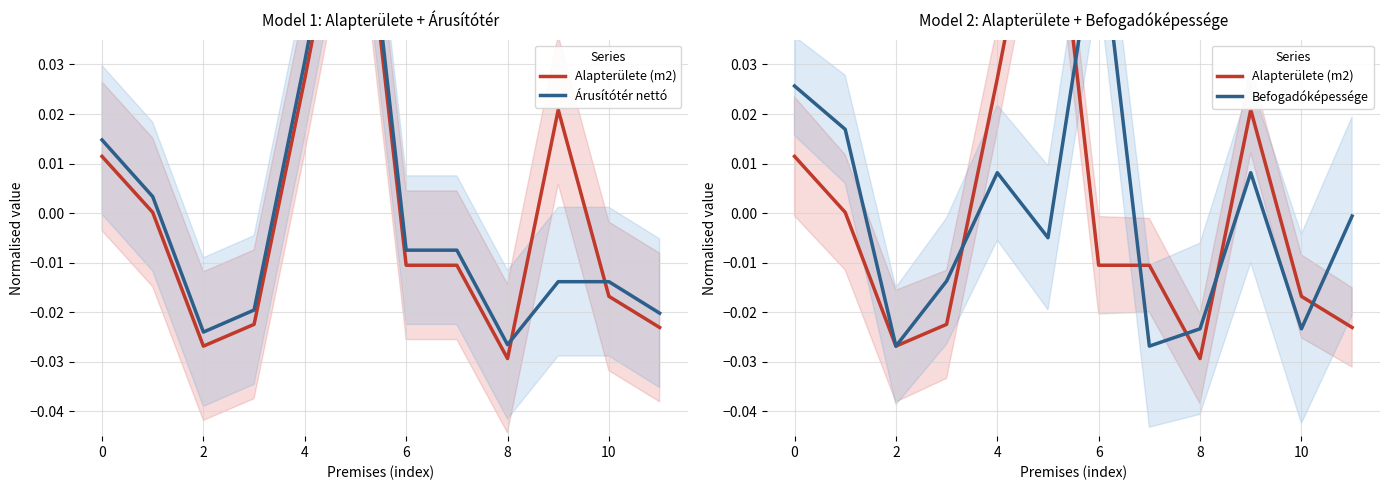

What are all the series names shown in the legend?

Alapterülete (m2), Árusítótér nettó, Befogadóképessége